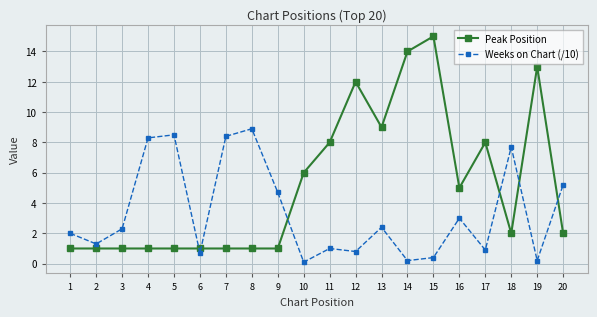

How many interior local peaks does the Weeks on Chart (/10) series have?

6